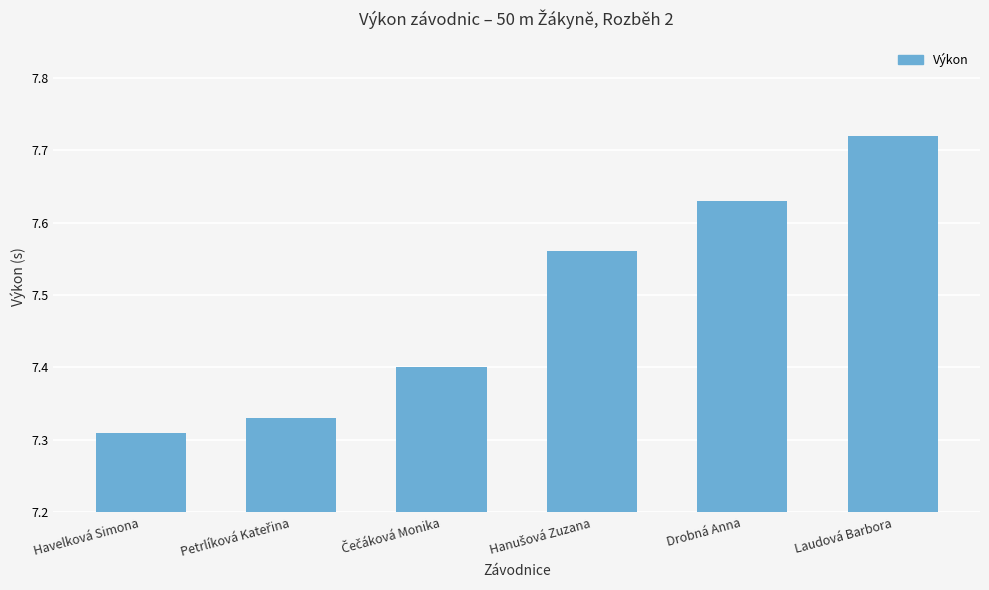

What is the change in value from Drobná Anna to Laudová Barbora?

+0.1